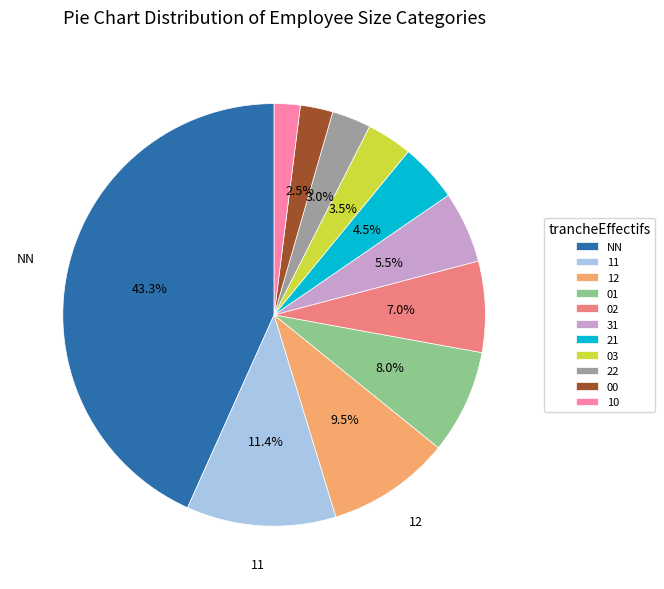

Which category has the biggest portion of the pie?

NN